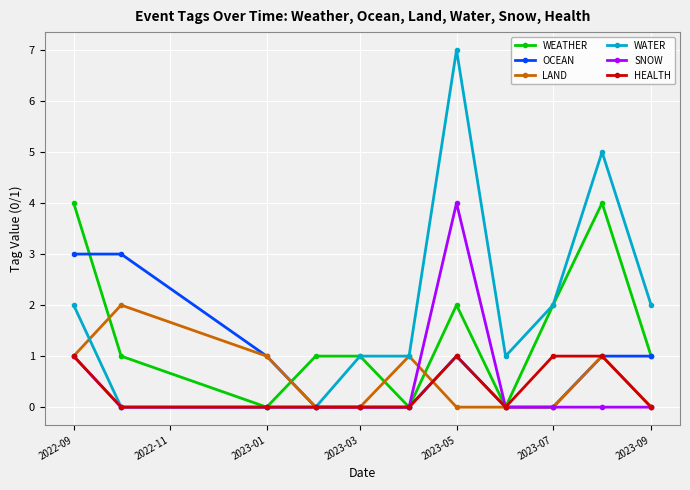

Does the chart have visible grid lines?

Yes